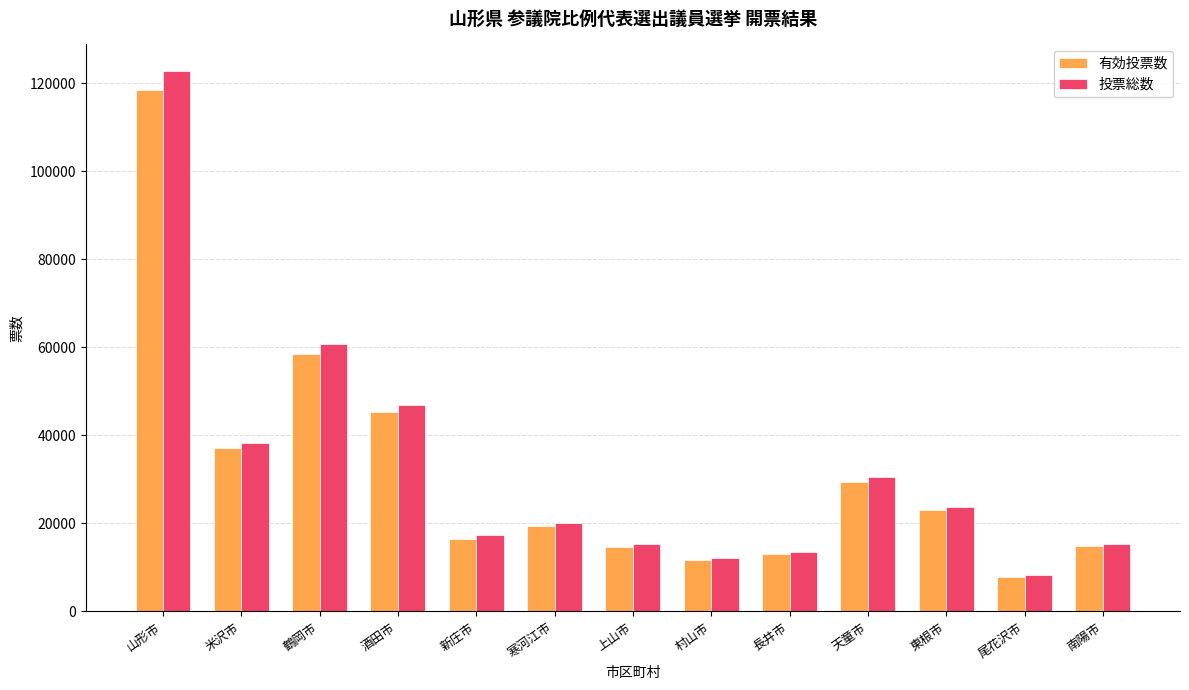

At which label is 投票総数 closest to 65426?

鶴岡市